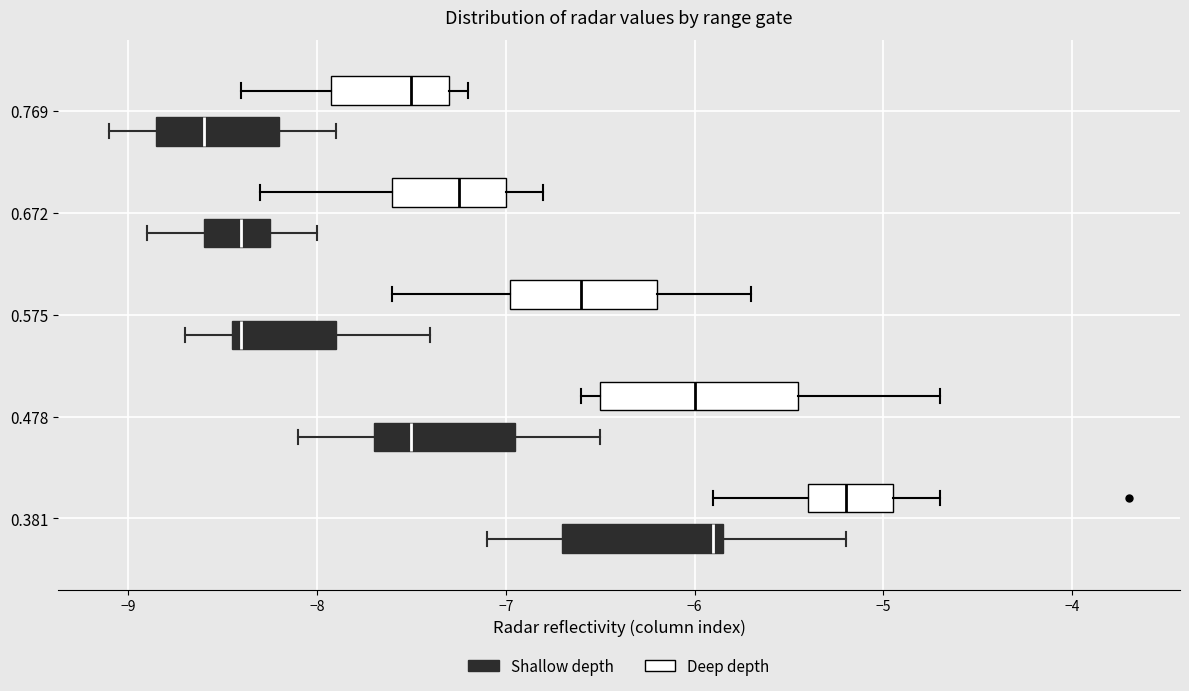

Reading bottom to top, read every box against the x-axis: the position of its median line, the range the box covers, and the ends of its whiskers. The values are not printed on the chart, so give them approximately, as read against the axis.

0.381 (Shallow depth): median -5.9, box -6.7 to -5.8, whiskers -7.1 to -5.2
0.381 (Deep depth): median -5.2, box -5.4 to -4.9, whiskers -5.9 to -4.7
0.478 (Shallow depth): median -7.5, box -7.7 to -6.9, whiskers -8.1 to -6.5
0.478 (Deep depth): median -6.0, box -6.5 to -5.4, whiskers -6.6 to -4.7
0.575 (Shallow depth): median -8.4 (just right of the box's left edge), box -8.4 to -7.9, whiskers -8.7 to -7.4
0.575 (Deep depth): median -6.6, box -7.0 to -6.2, whiskers -7.6 to -5.7
0.672 (Shallow depth): median -8.4, box -8.6 to -8.2, whiskers -8.9 to -8.0
0.672 (Deep depth): median -7.2, box -7.6 to -7.0, whiskers -8.3 to -6.8
0.769 (Shallow depth): median -8.6, box -8.8 to -8.2, whiskers -9.1 to -7.9
0.769 (Deep depth): median -7.5, box -7.9 to -7.3, whiskers -8.4 to -7.2